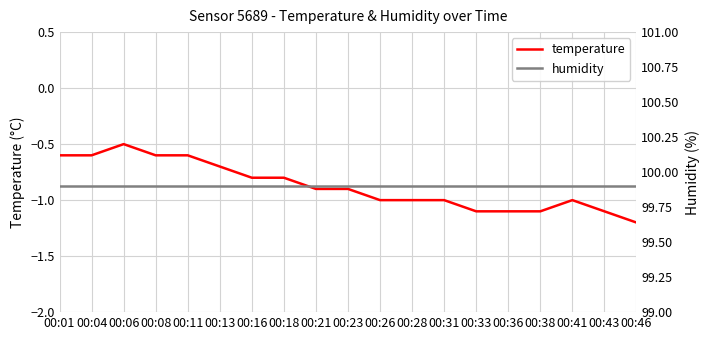

Rank the series at 00:43 from highest to lowest value.

humidity, temperature